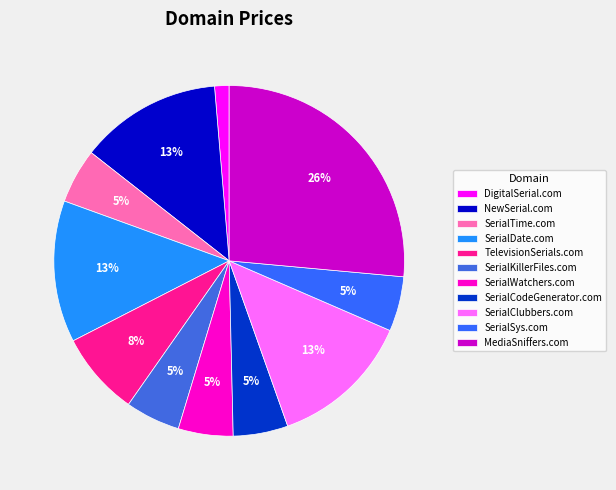

Which slice is the smallest?

DigitalSerial.com